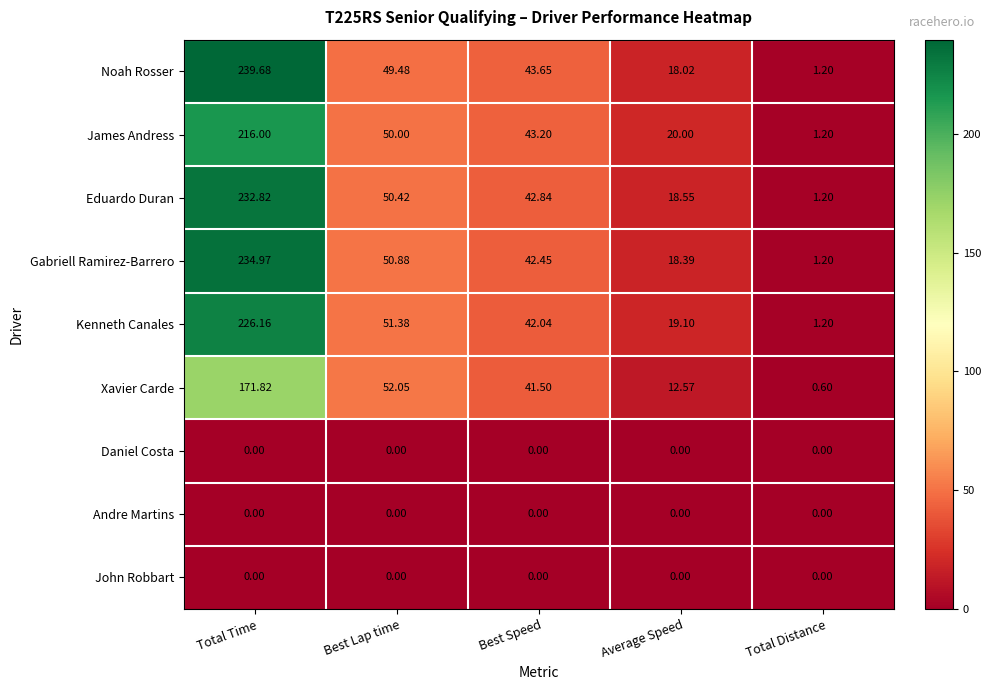

Between Best Lap time and Best Speed, which series saw the biggest shift?

Xavier Carde